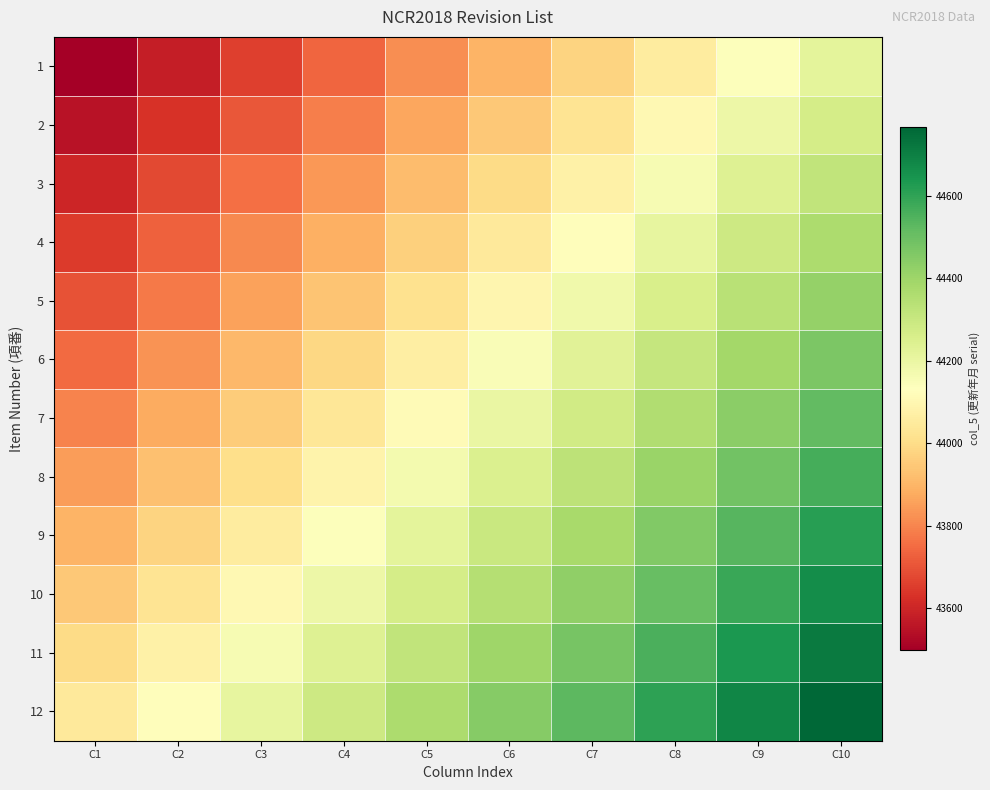

Reading right to left, extract all data points from this chart.

1: C10=44217	C9=44137	C8=44057	C7=43977	C6=43897	C5=43817	C4=43737	C3=43657	C2=43577	C1=43497
2: C10=44267	C9=44187	C8=44107	C7=44027	C6=43947	C5=43867	C4=43787	C3=43707	C2=43627	C1=43547
3: C10=44317	C9=44237	C8=44157	C7=44077	C6=43997	C5=43917	C4=43837	C3=43757	C2=43677	C1=43597
4: C10=44367	C9=44287	C8=44207	C7=44127	C6=44047	C5=43967	C4=43887	C3=43807	C2=43727	C1=43647
5: C10=44417	C9=44337	C8=44257	C7=44177	C6=44097	C5=44017	C4=43937	C3=43857	C2=43777	C1=43697
6: C10=44467	C9=44387	C8=44307	C7=44227	C6=44147	C5=44067	C4=43987	C3=43907	C2=43827	C1=43747
7: C10=44517	C9=44437	C8=44357	C7=44277	C6=44197	C5=44117	C4=44037	C3=43957	C2=43877	C1=43797
8: C10=44567	C9=44487	C8=44407	C7=44327	C6=44247	C5=44167	C4=44087	C3=44007	C2=43927	C1=43847
9: C10=44617	C9=44537	C8=44457	C7=44377	C6=44297	C5=44217	C4=44137	C3=44057	C2=43977	C1=43897
10: C10=44667	C9=44587	C8=44507	C7=44427	C6=44347	C5=44267	C4=44187	C3=44107	C2=44027	C1=43947
11: C10=44717	C9=44637	C8=44557	C7=44477	C6=44397	C5=44317	C4=44237	C3=44157	C2=44077	C1=43997
12: C10=44767	C9=44687	C8=44607	C7=44527	C6=44447	C5=44367	C4=44287	C3=44207	C2=44127	C1=44047